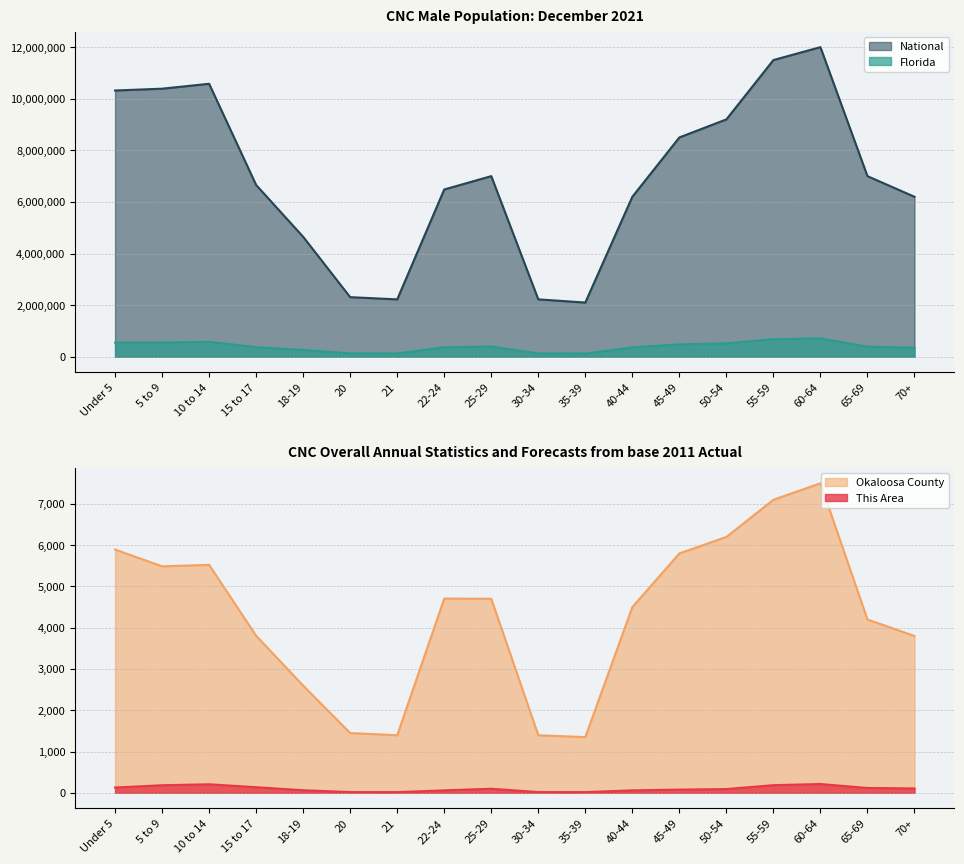

Where is the first local maximum for National?

10 to 14